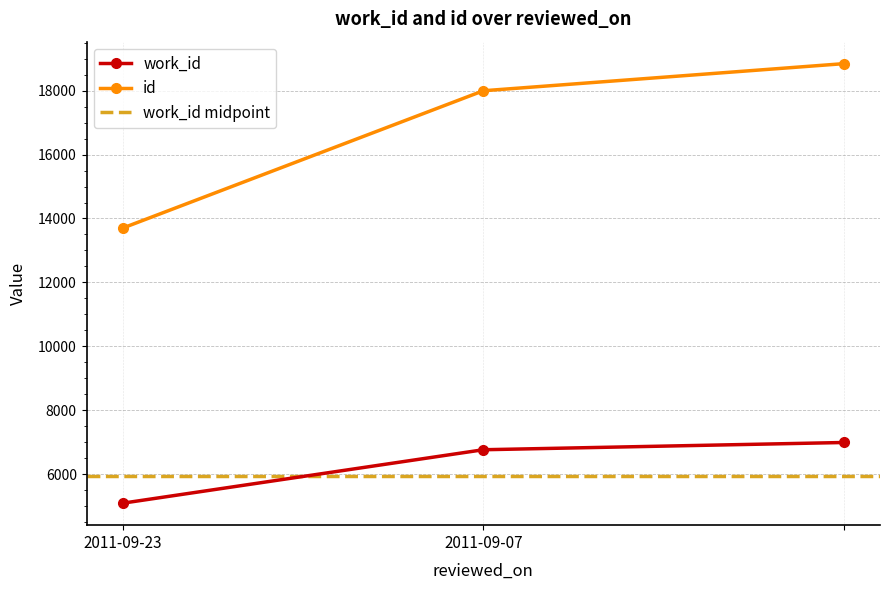

At which label is id closest to 16273?

2011-09-07